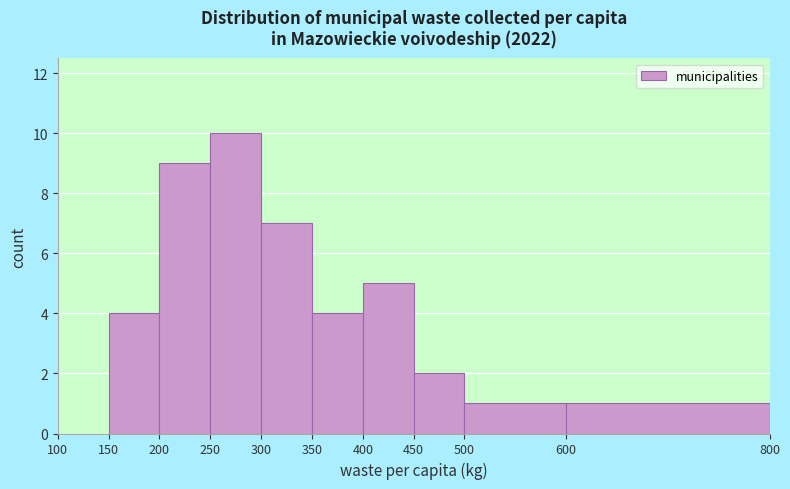

Reading left to right, transcribe this chart: for each bar, give the range it covers on the x-axis and its height. The values are not printed on the chart, so give them approximately, as read against the axis.

100 to 150: 0
150 to 200: 4
200 to 250: 9
250 to 300: 10
300 to 350: 7
350 to 400: 4
400 to 450: 5
450 to 500: 2
500 to 600: 1
600 to 800: 1